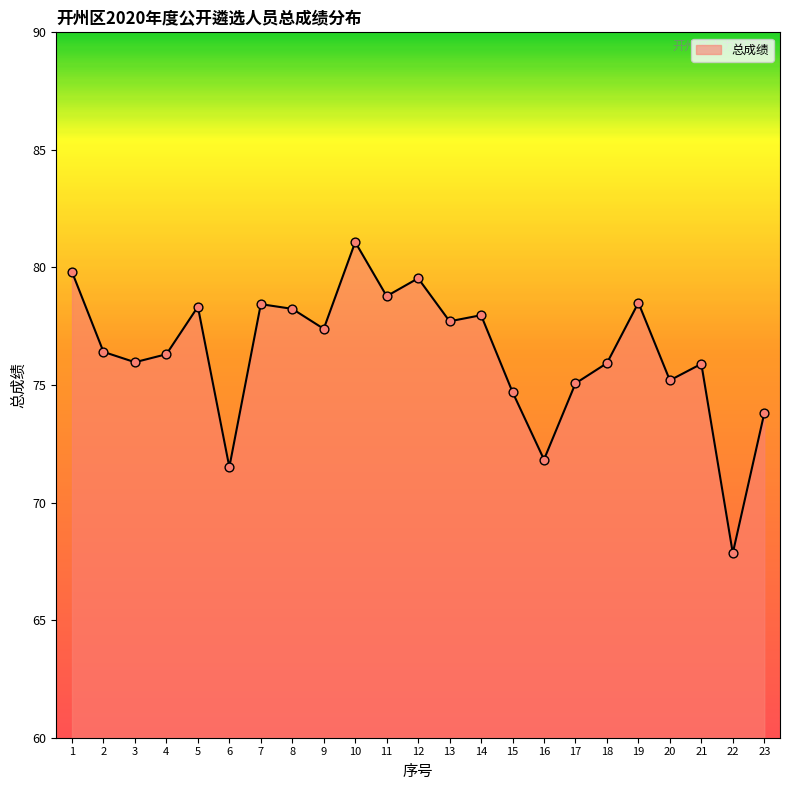

Approximately how many times larger is the value at 10 compared to 13?

1.0